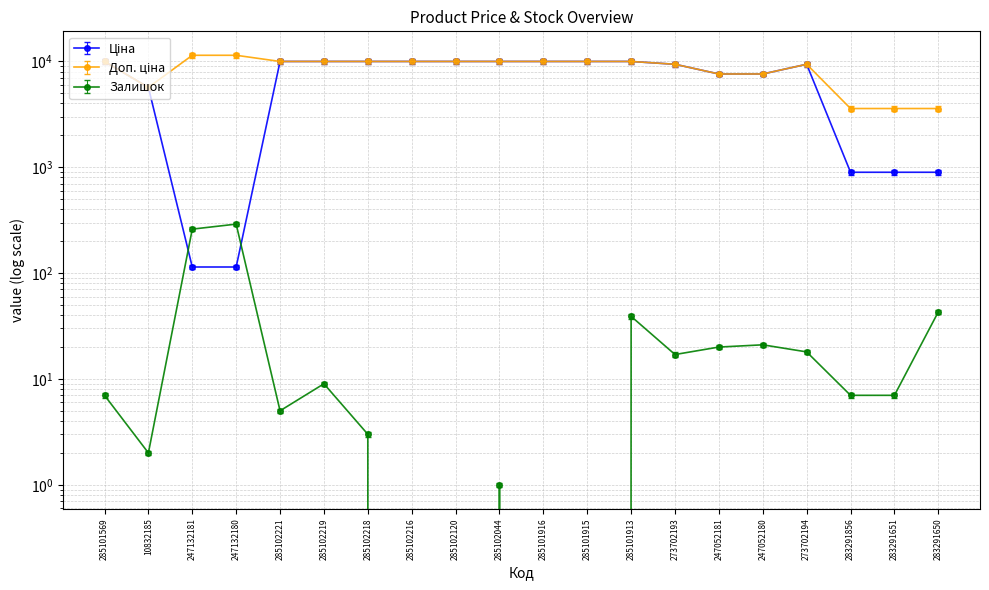

What is the total value across all series at 285102120?

19950.0